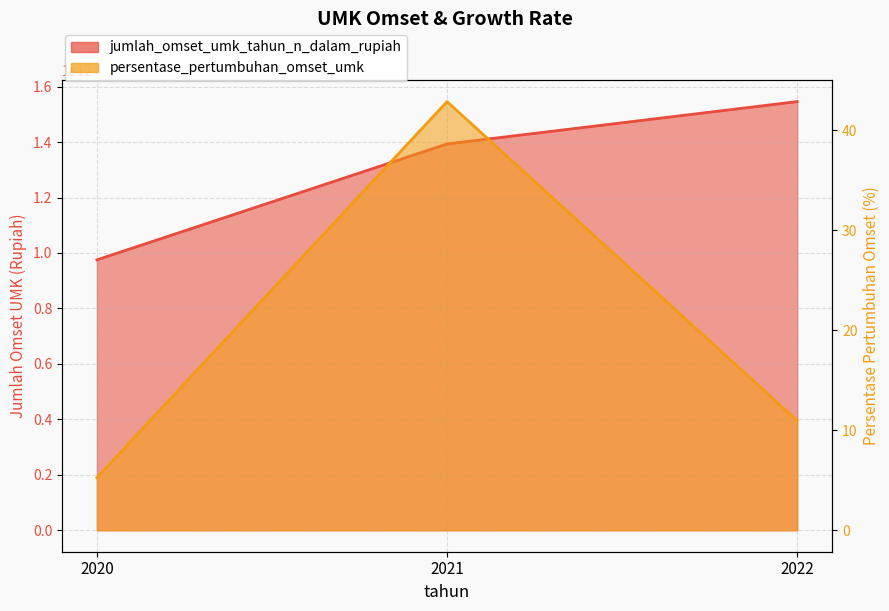

Where is persentase_pertumbuhan_omset_umk (line) nearest to the value 24?

2022